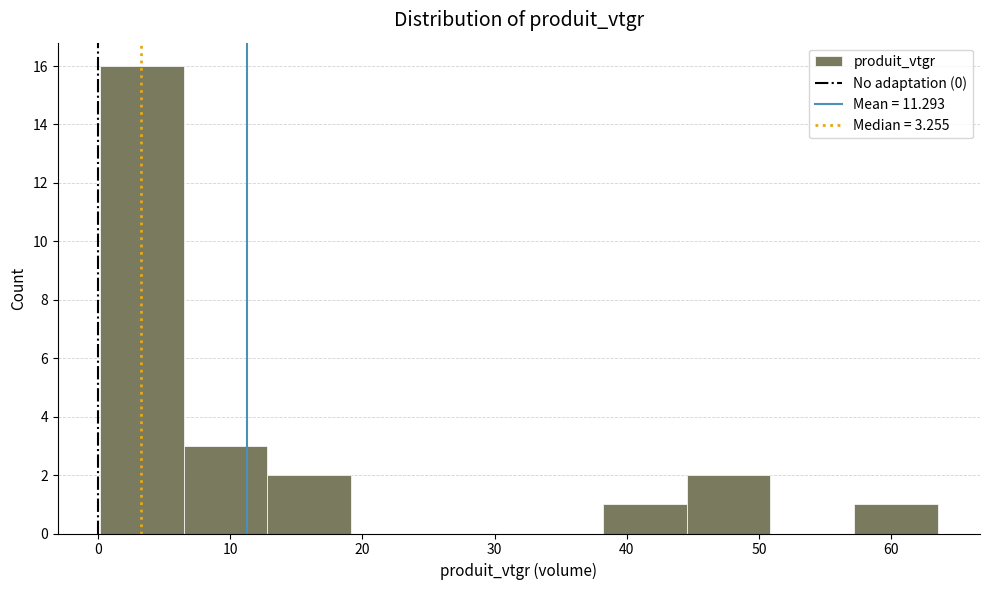

Reading left to right, transcribe this chart: for each bar, give the range it covers on the x-axis and its height. Neither the bar edges nor the heights are printed on the chart, so give them approximately, as read against the axes.

0 to 6: 16
6 to 13: 3
13 to 19: 2
19 to 25: 0
25 to 32: 0
32 to 38: 0
38 to 45: 1
45 to 51: 2
51 to 57: 0
57 to 64: 1